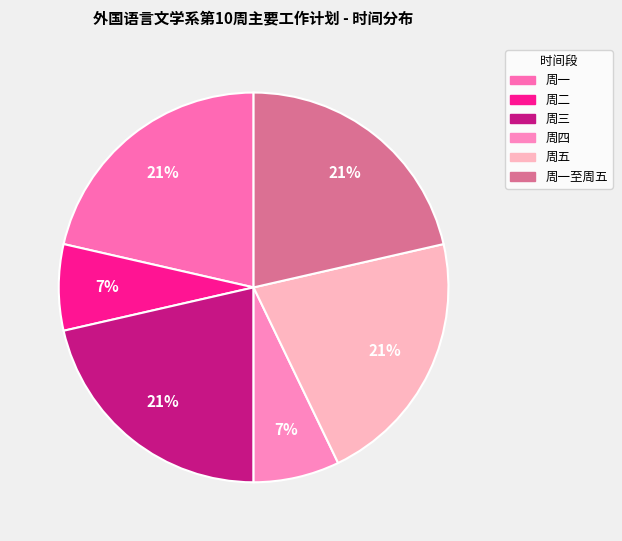

Which slice is the smallest?

周二